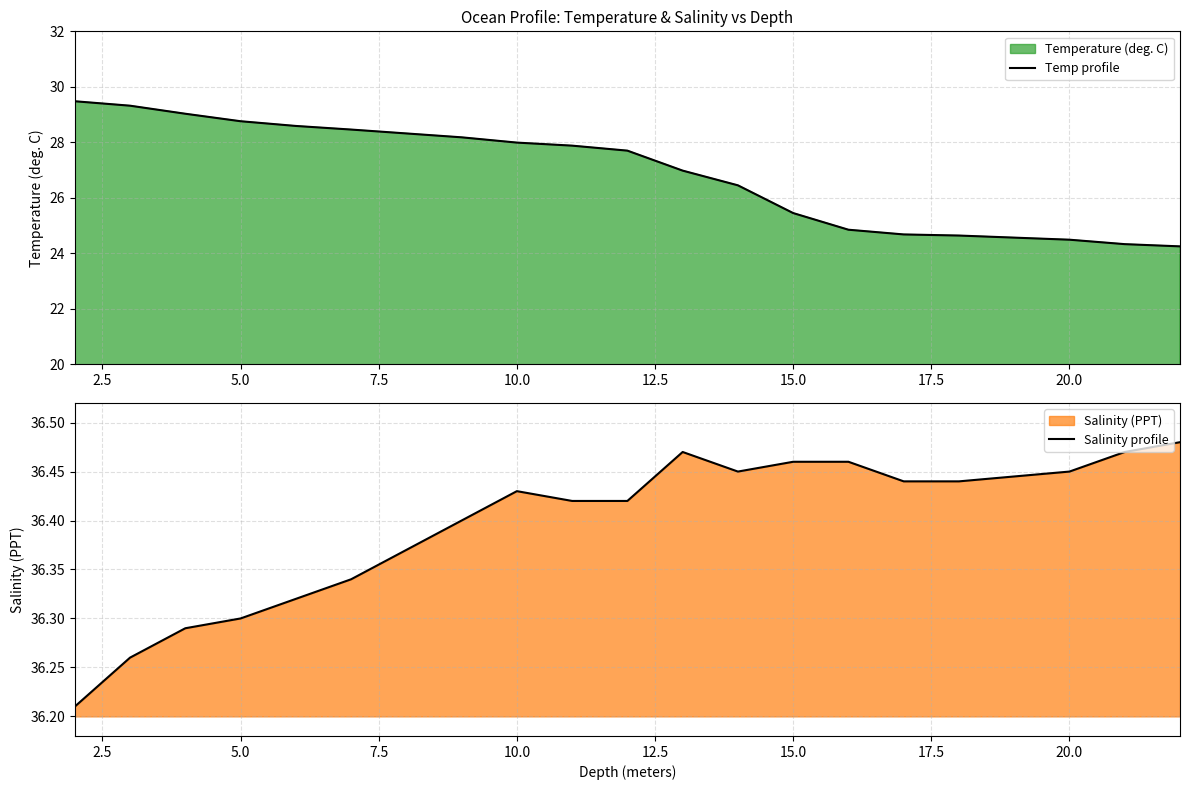

True or false: Salinity profile and Temp profile cross at least once.

False